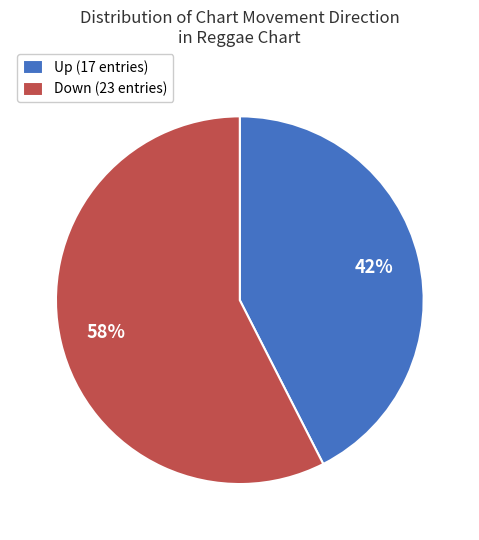

Count the number of slices in the pie.

2